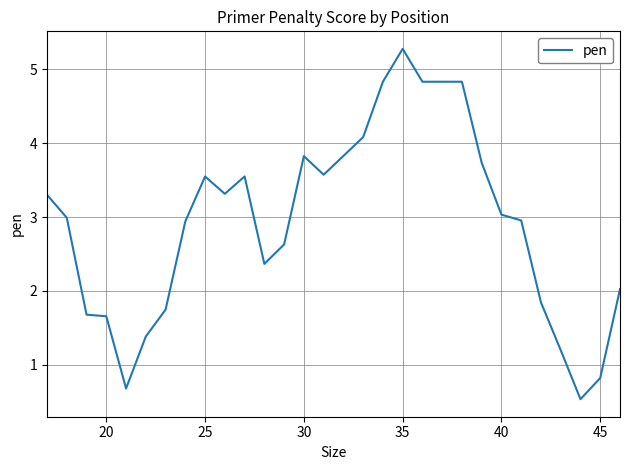

Does the chart have visible grid lines?

Yes